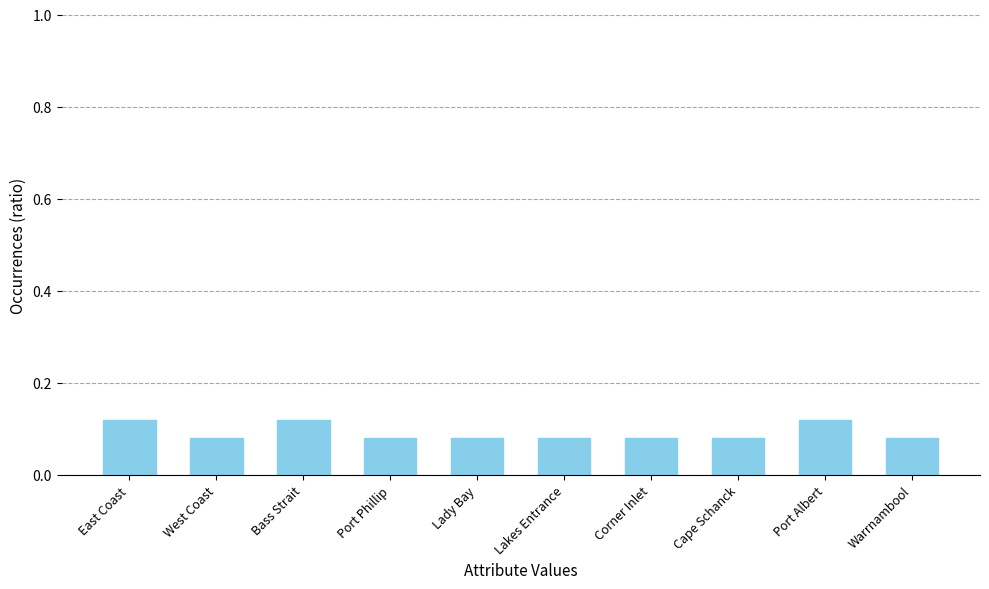

Does the chart contain stacked bars?

No